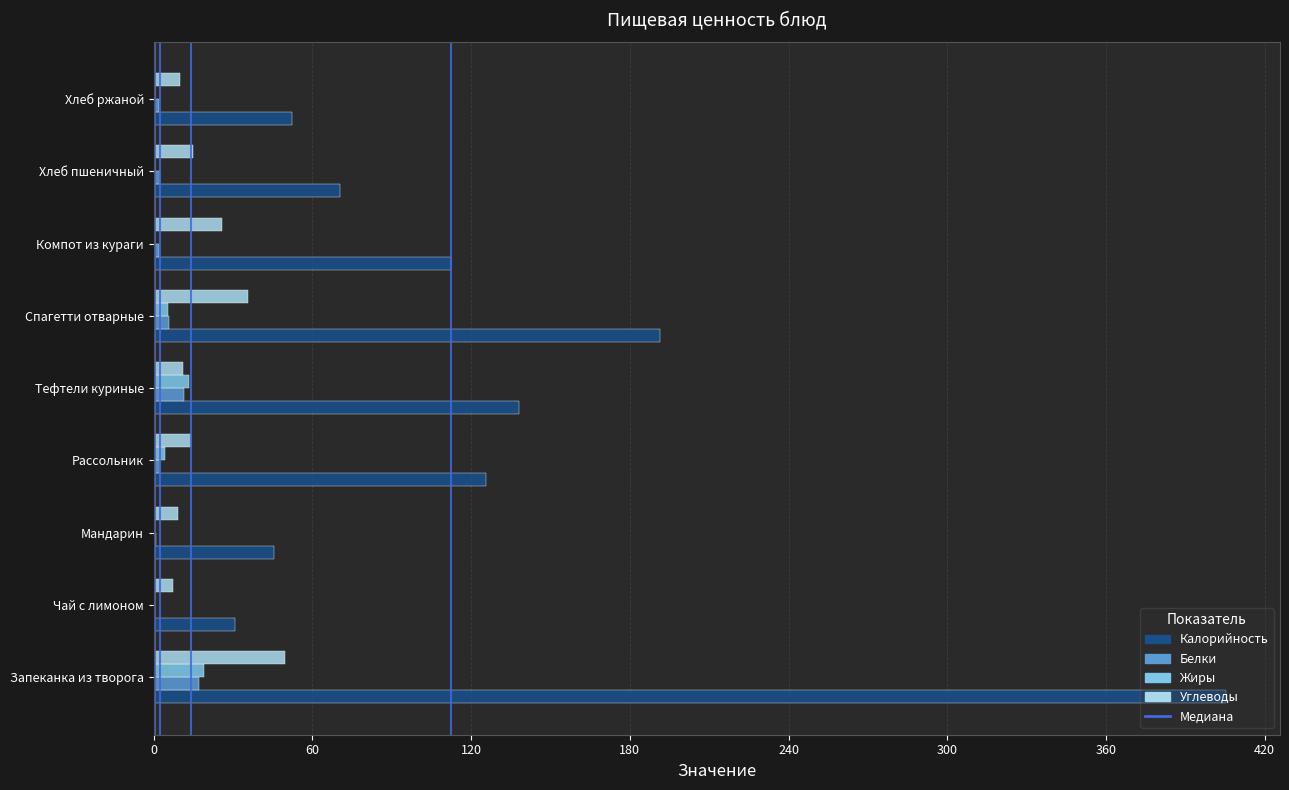

Where is Калорийность nearest to the value 218?

Спагетти отварные